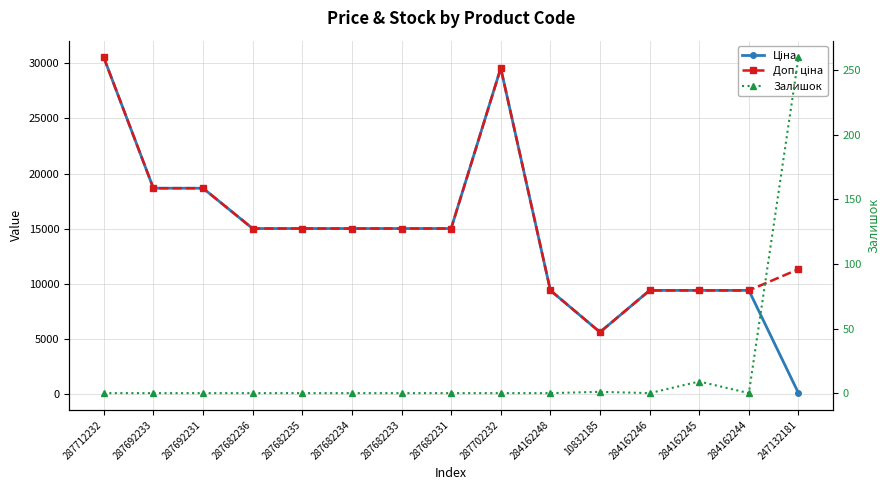

Which has a higher value, 287682236 or 284162246?

287682236